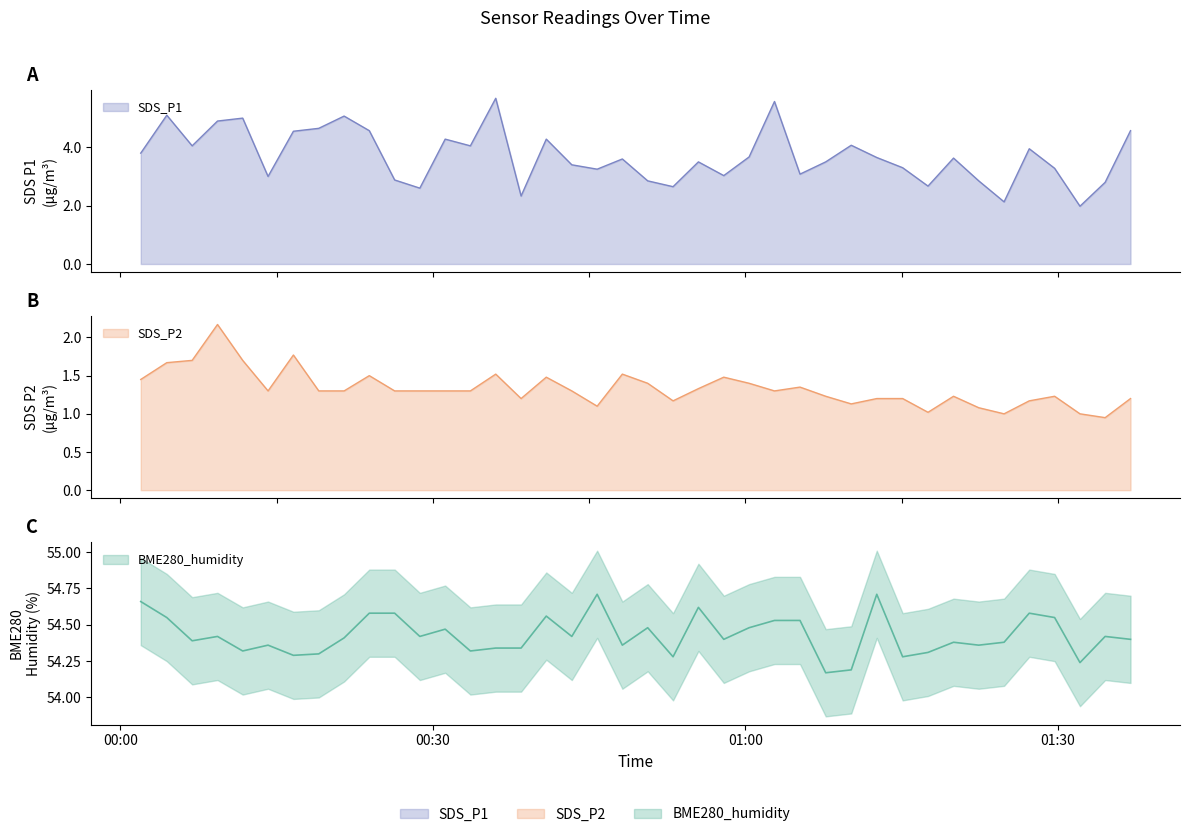

Is it true that SDS_P1 equals 1.6 at 2021/09/24 00:09:20?

False